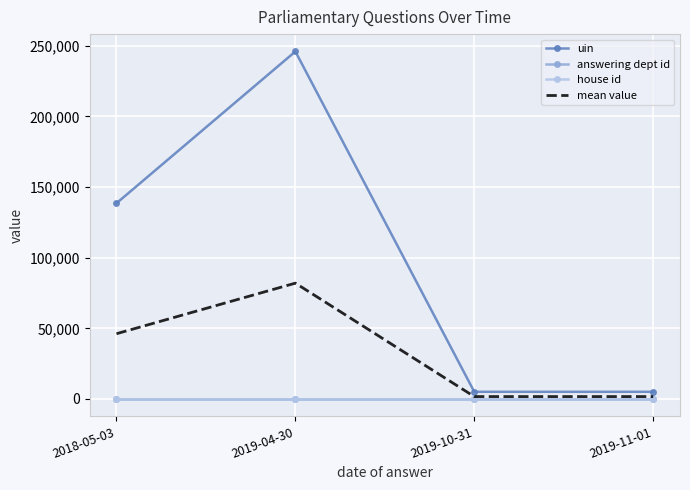

In mean value, how many points are higher than both neighbors (excluding endpoints)?

1